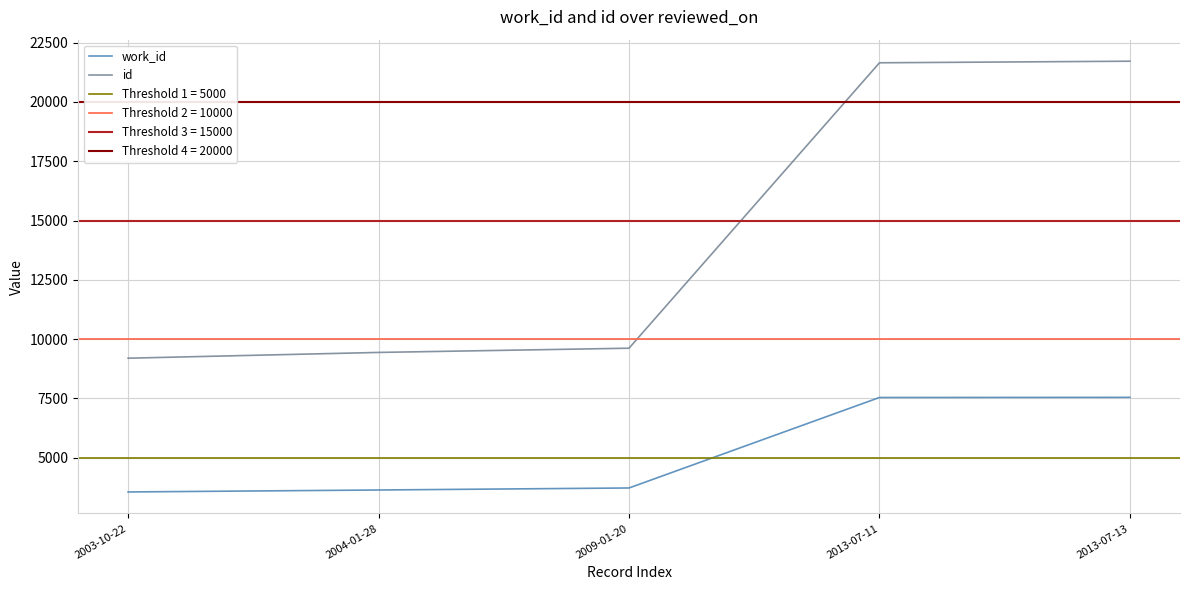

True or false: id and work_id cross at least once.

False